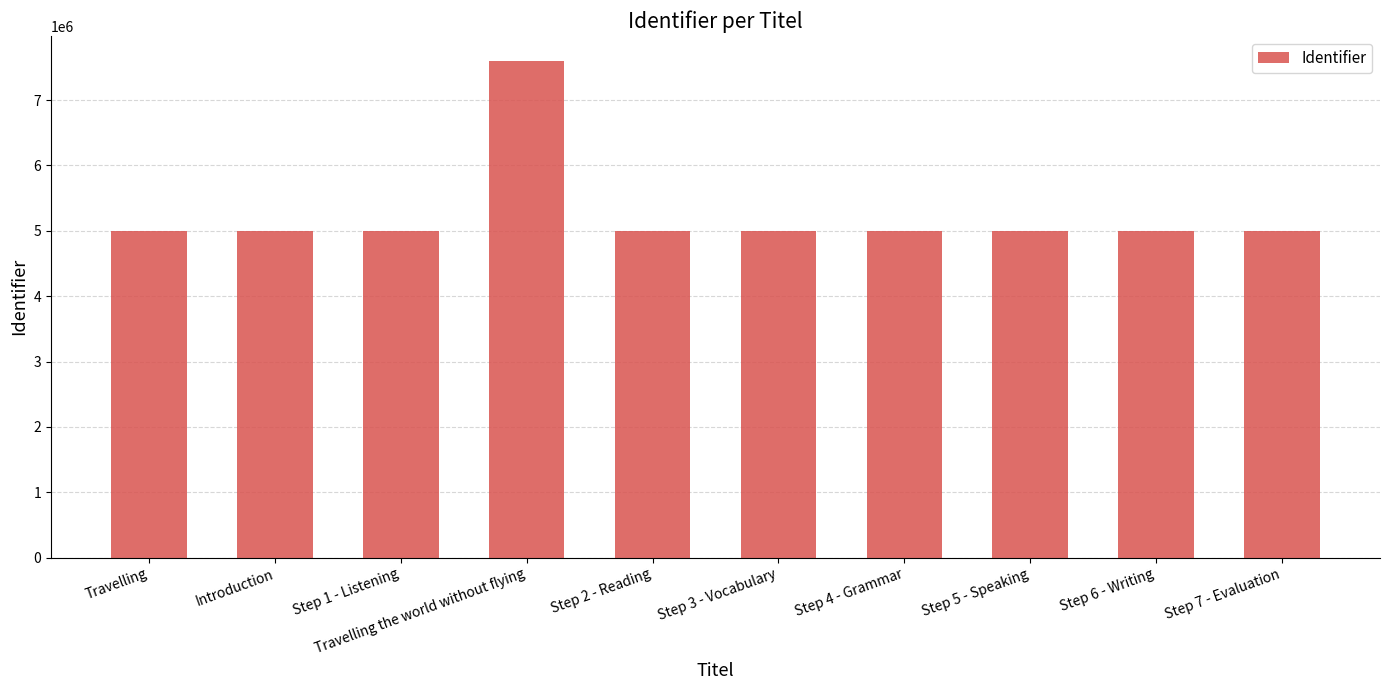

What is the ratio of the value at Step 1 - Listening to the value at Step 5 - Speaking?

1.0